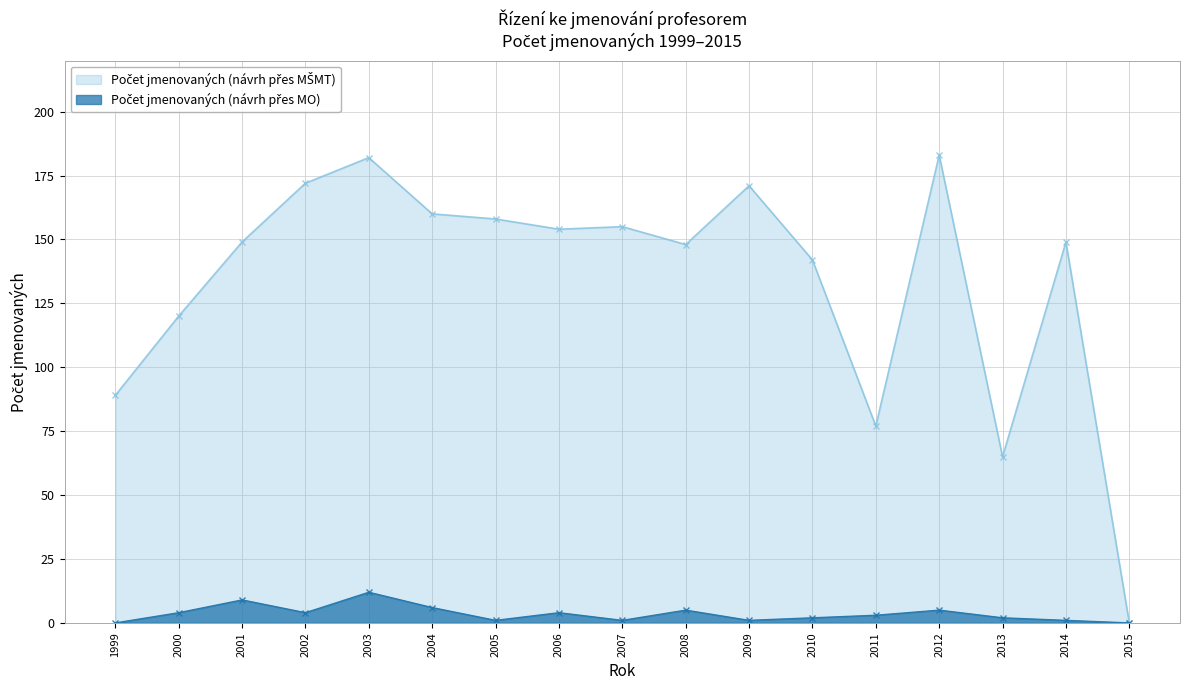

What is the difference between the Počet jmenovaných (návrh přes MO) values at 2010 and 2003?

10